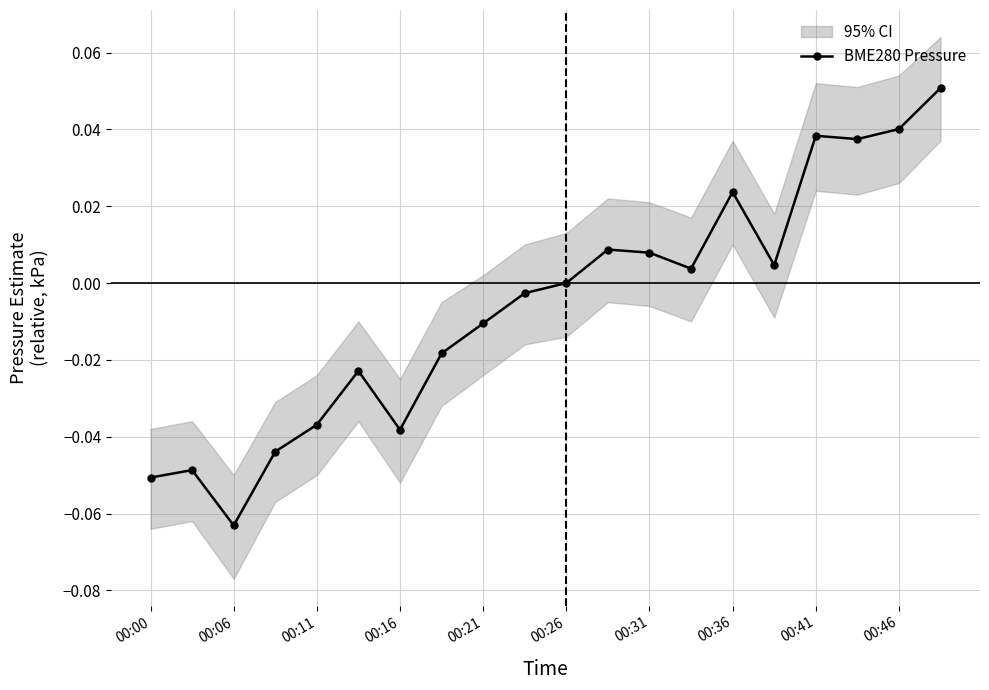

True or false: BME280 Pressure has more than 1 points higher than both neighbors.

True